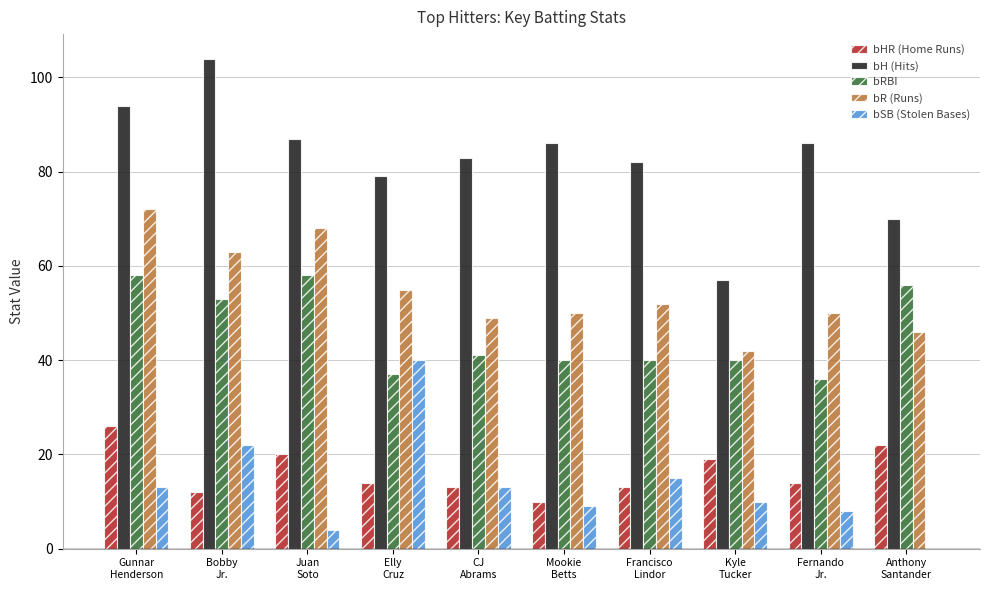

Which series has the widest spread of values?

bH (Hits)